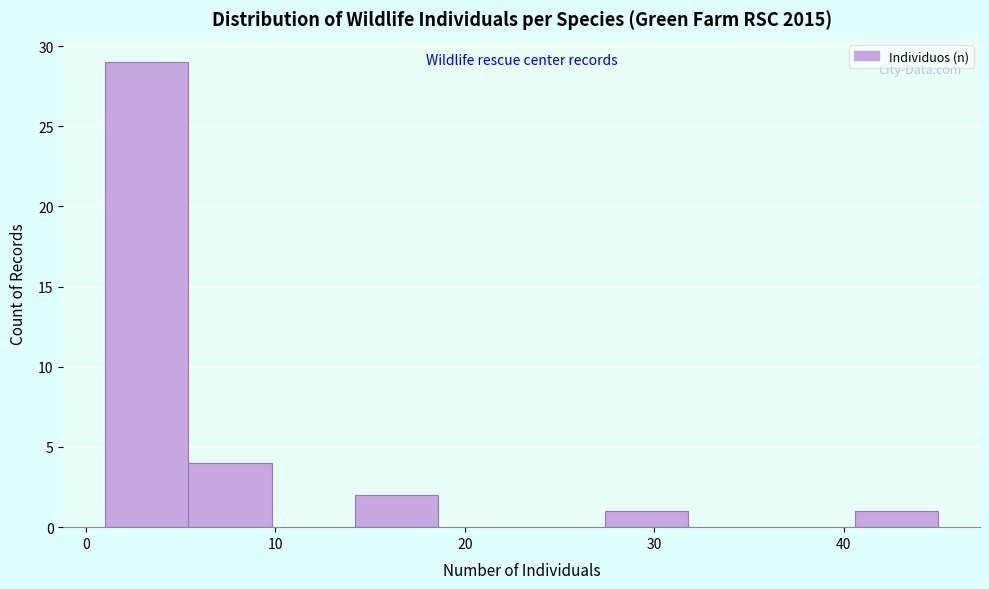

Which range on the x-axis has the tallest bar?

1.0 to 5.4